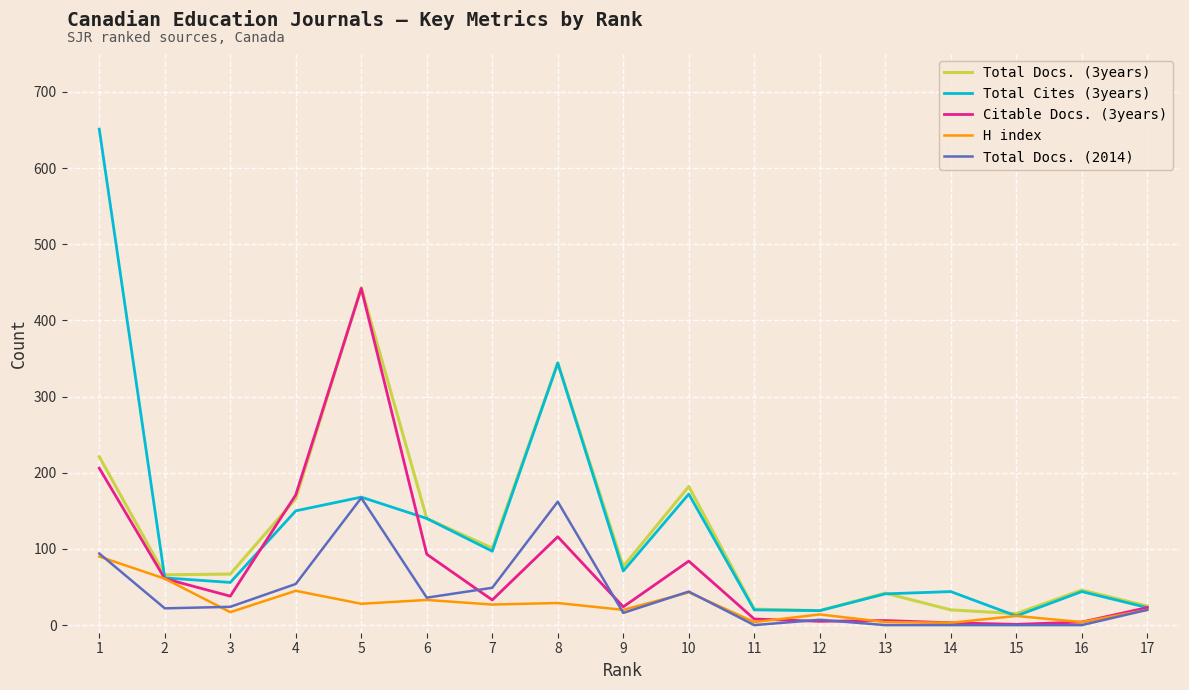

Is the value of Total Docs. (2014) at 4 greater than the value of H index at 14?

Yes